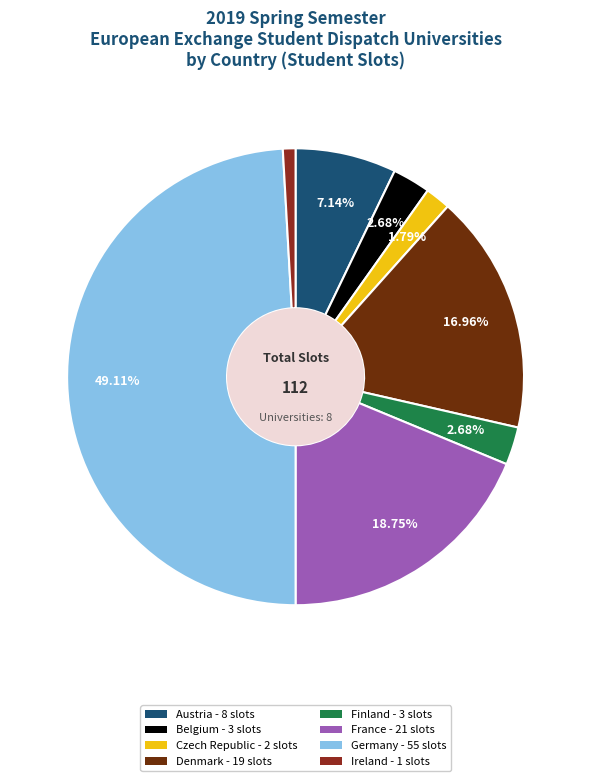

Is there a majority slice in this chart?

No